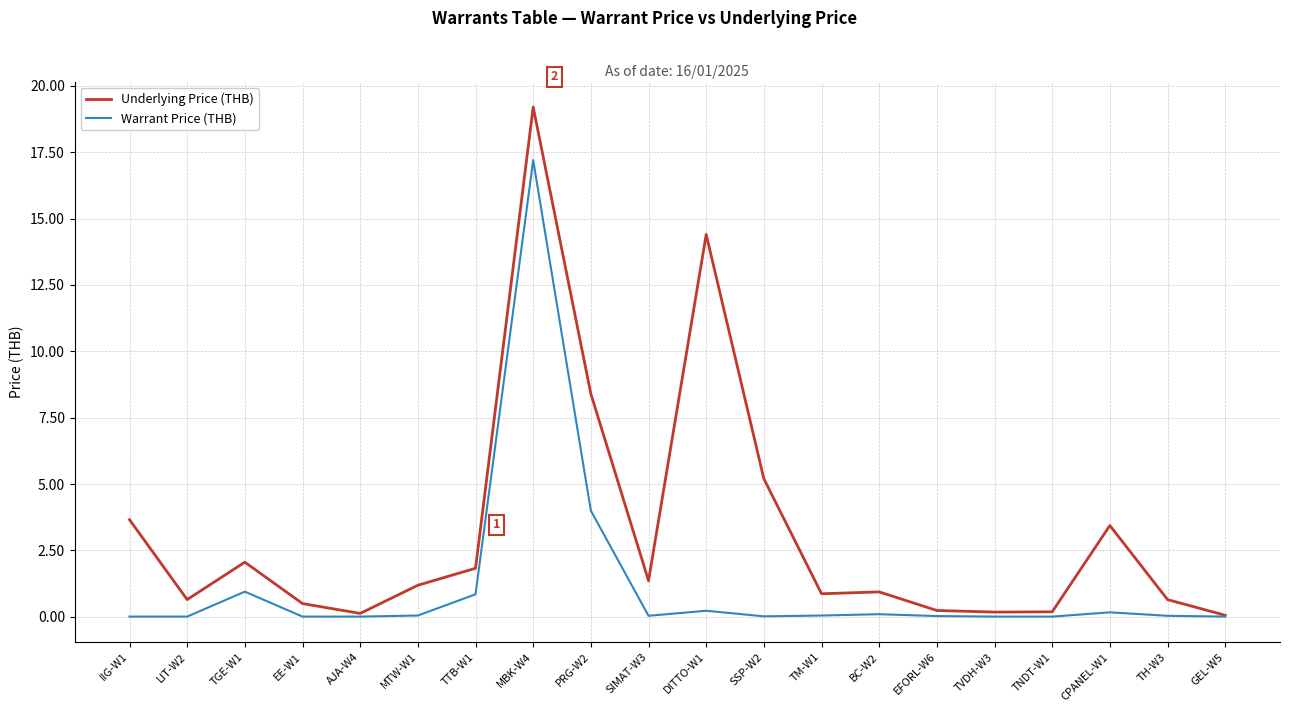

Is the value of Warrant Price (THB) at TNDT-W1 greater than the value of Underlying Price (THB) at IIG-W1?

No